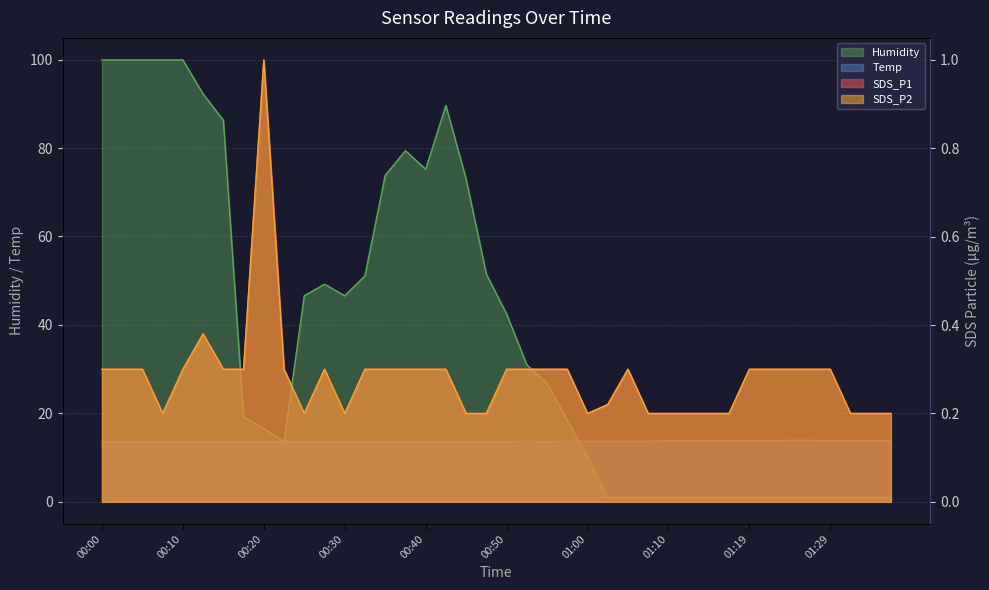

What is the label of the 12th point from the right?

01:10